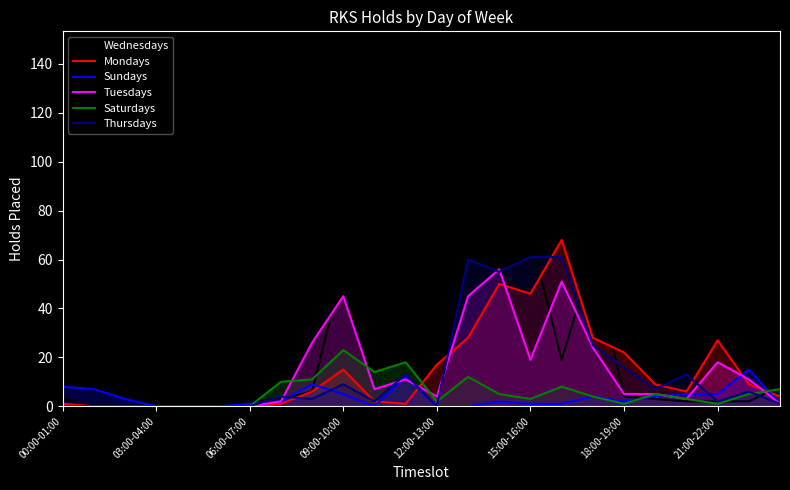

What is the sum of all Thursdays values?

338